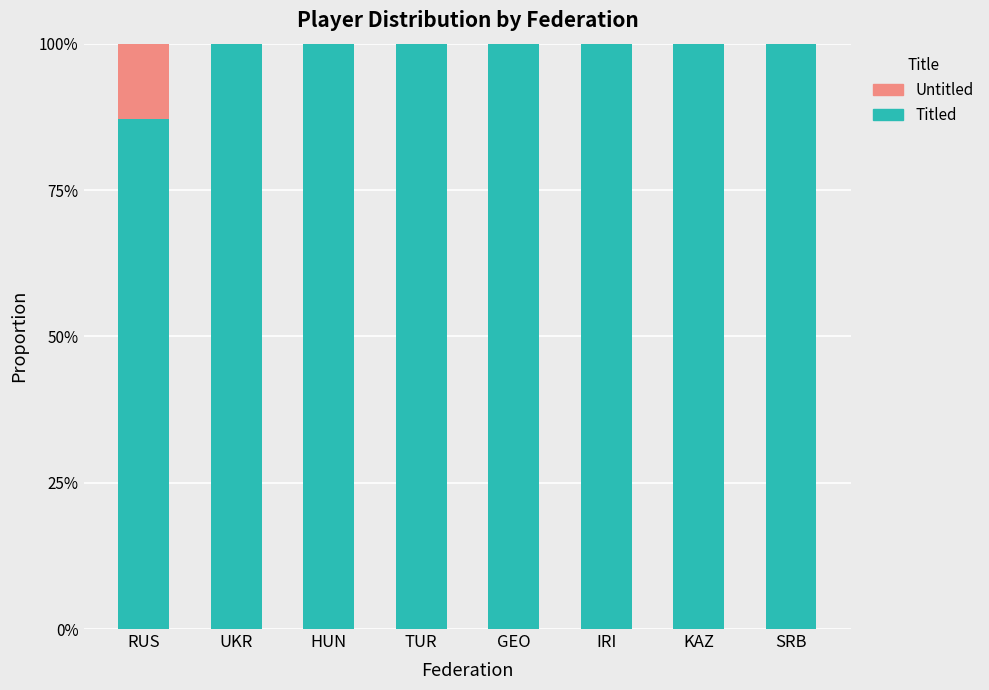

At how many categories does at least one series exceed 0?

8